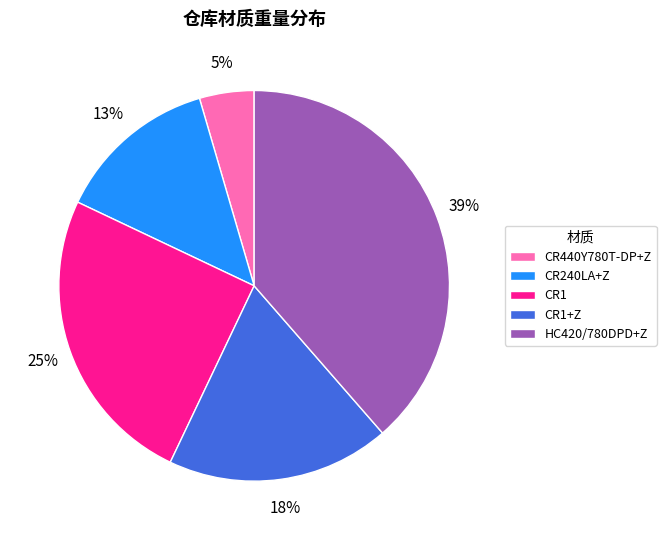

To the nearest percent, what is the difference between the largest and smallest slice percentages?

34%